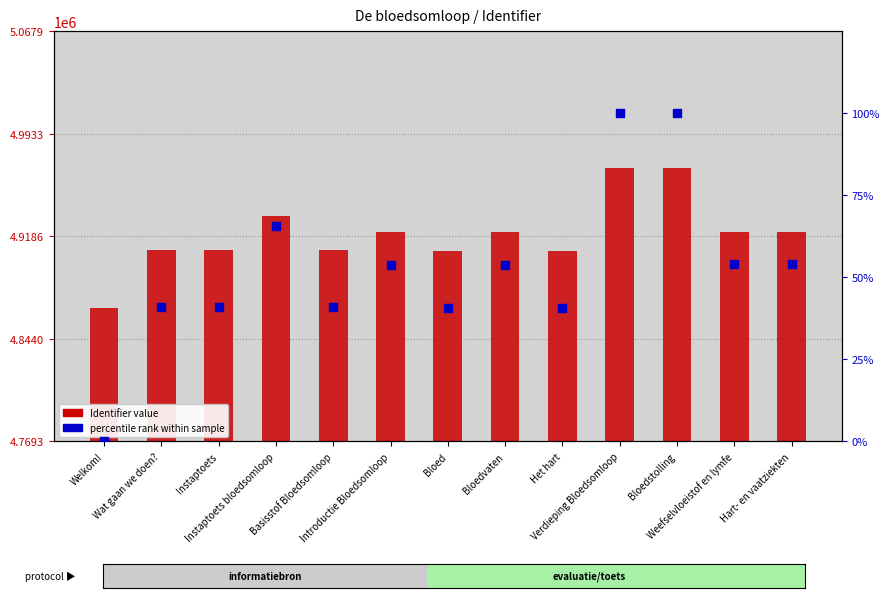

Which series reaches the minimum Y coordinate?

percentile rank within sample